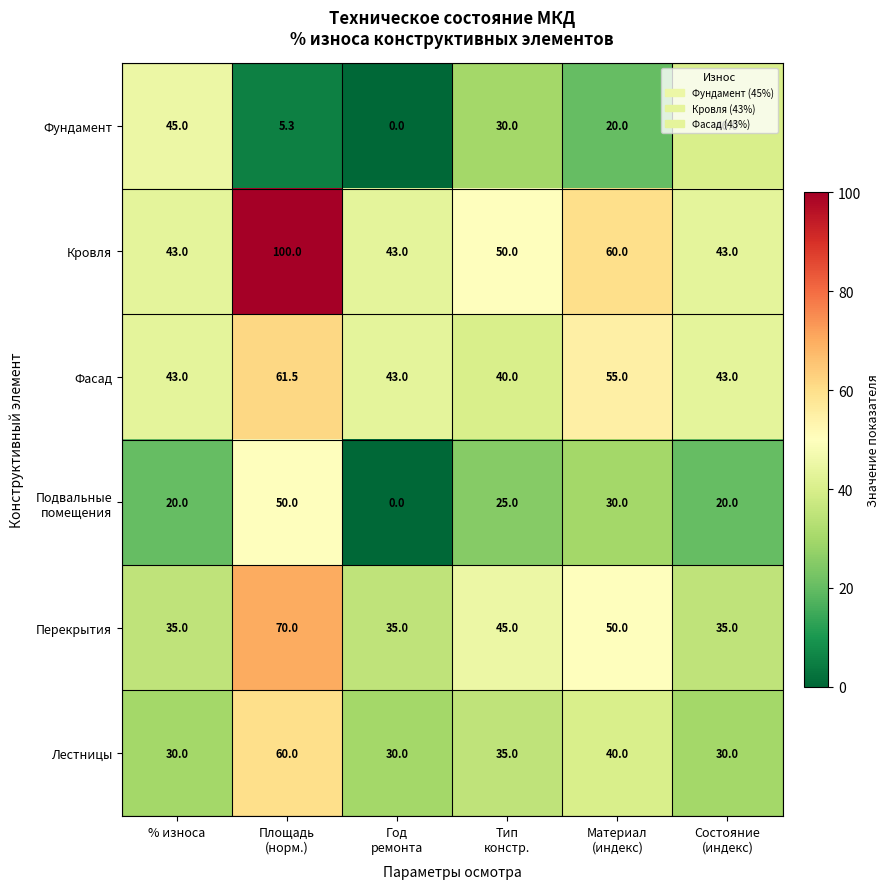

How many categories are shown in the chart?

6